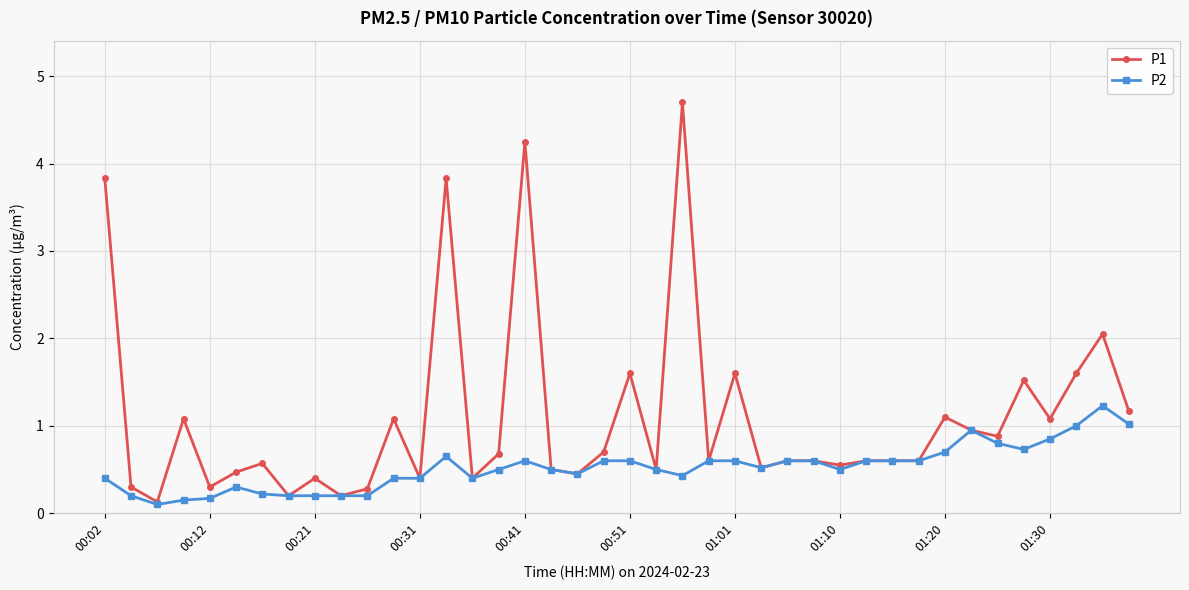

What is the smallest value displayed?

0.1